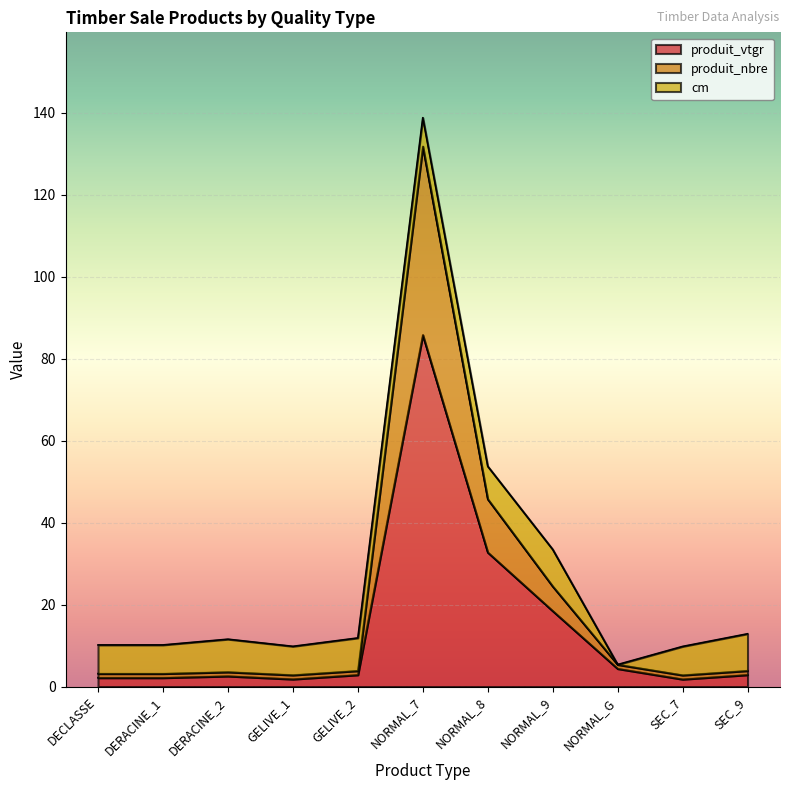

Where does the produit_vtgr series first go above 2?

DECLASSE